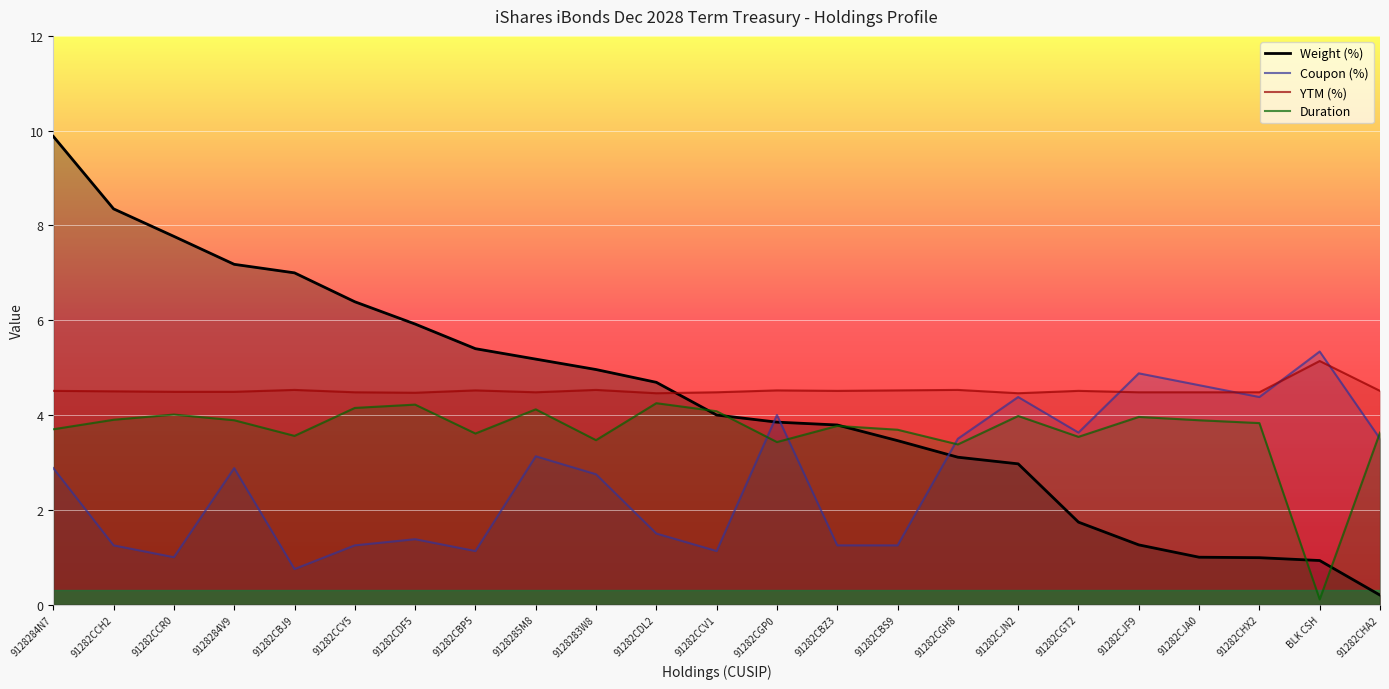

What is the difference between the maximum and second lowest values in the YTM (%) series?

0.7